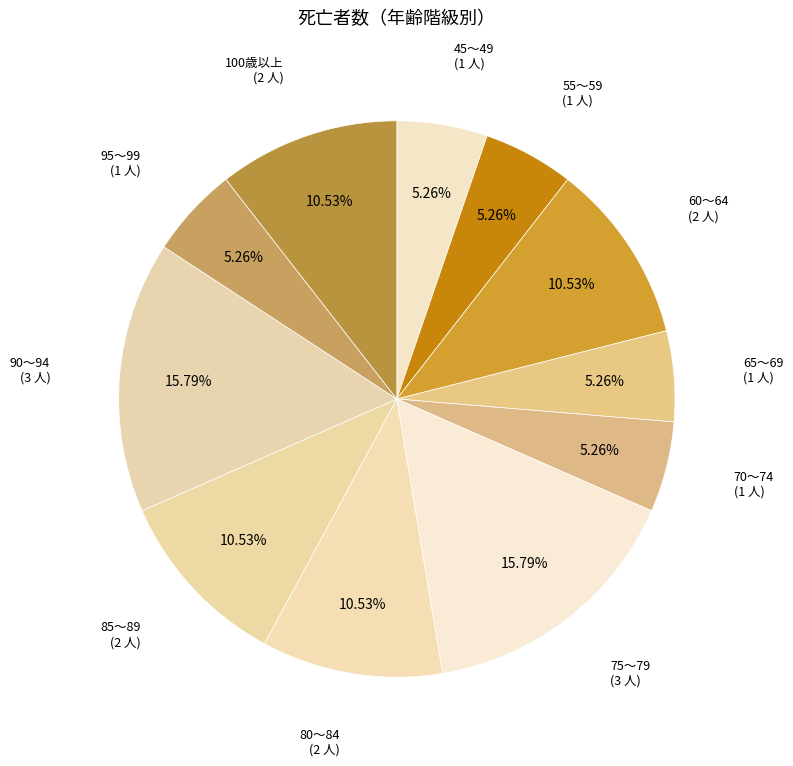

How many slices are in this pie chart?

11